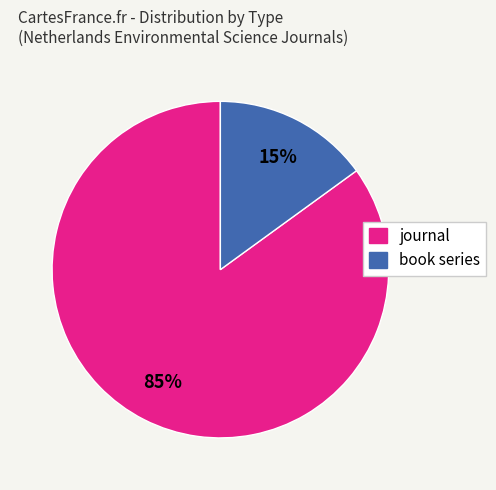

To the nearest percent, what portion does journal represent?

85%